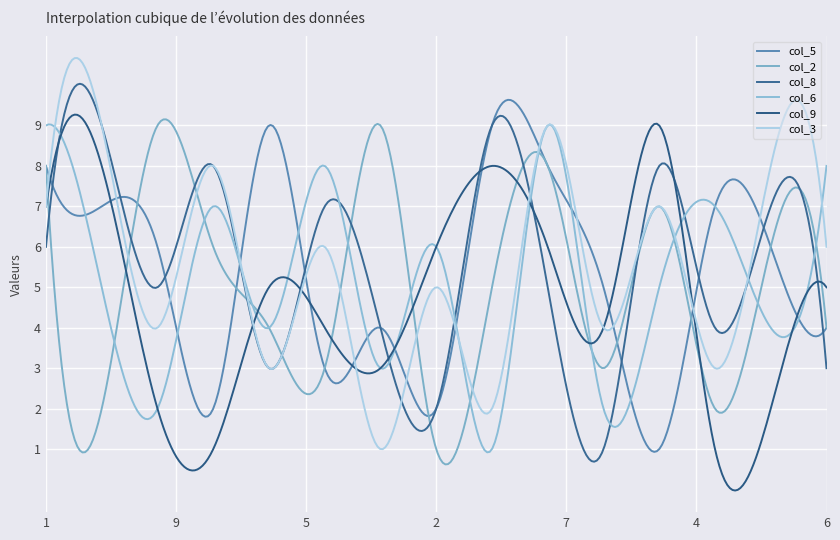

How many categories are shown in the chart?

300